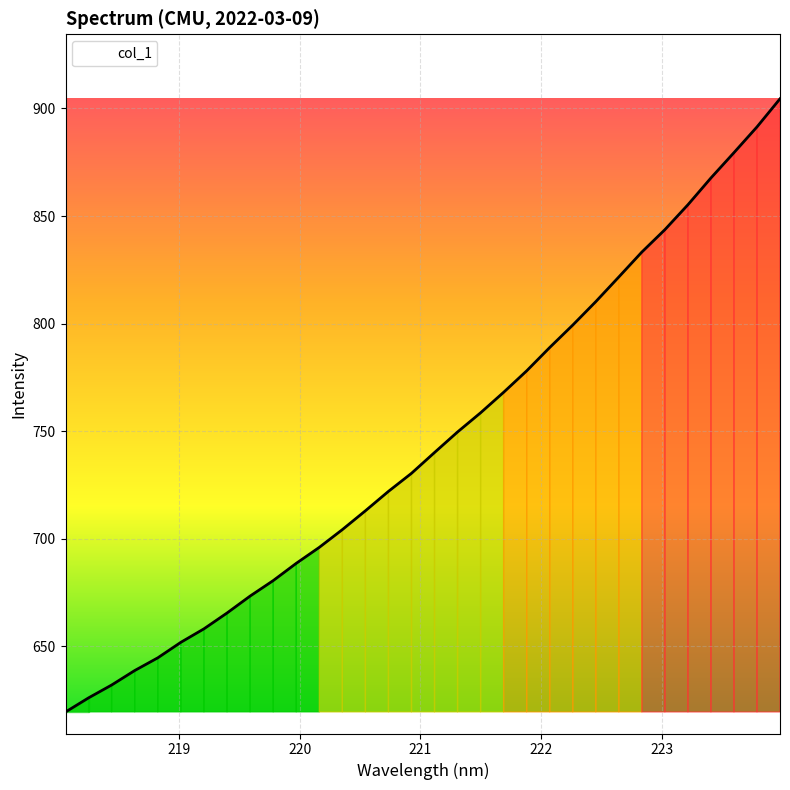

What is the greatest value displayed?

904.5